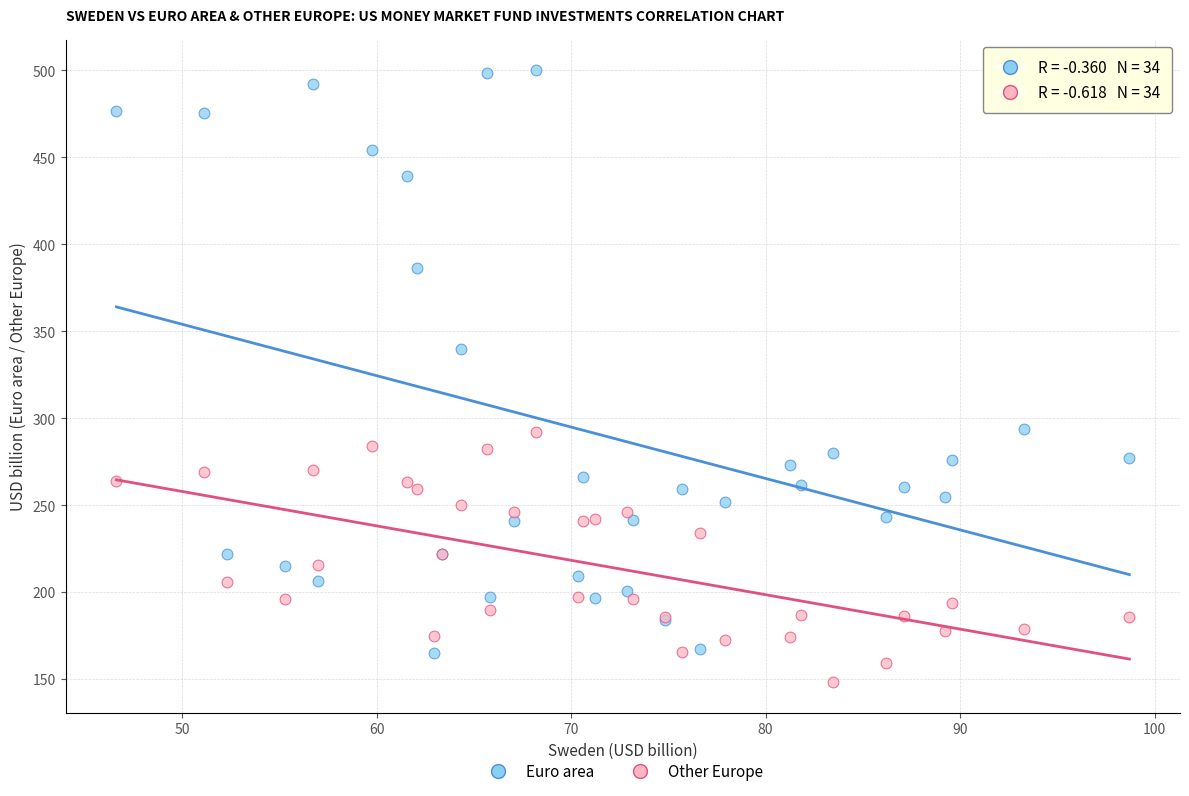

Which series contains the lowest Y value?

Other Europe